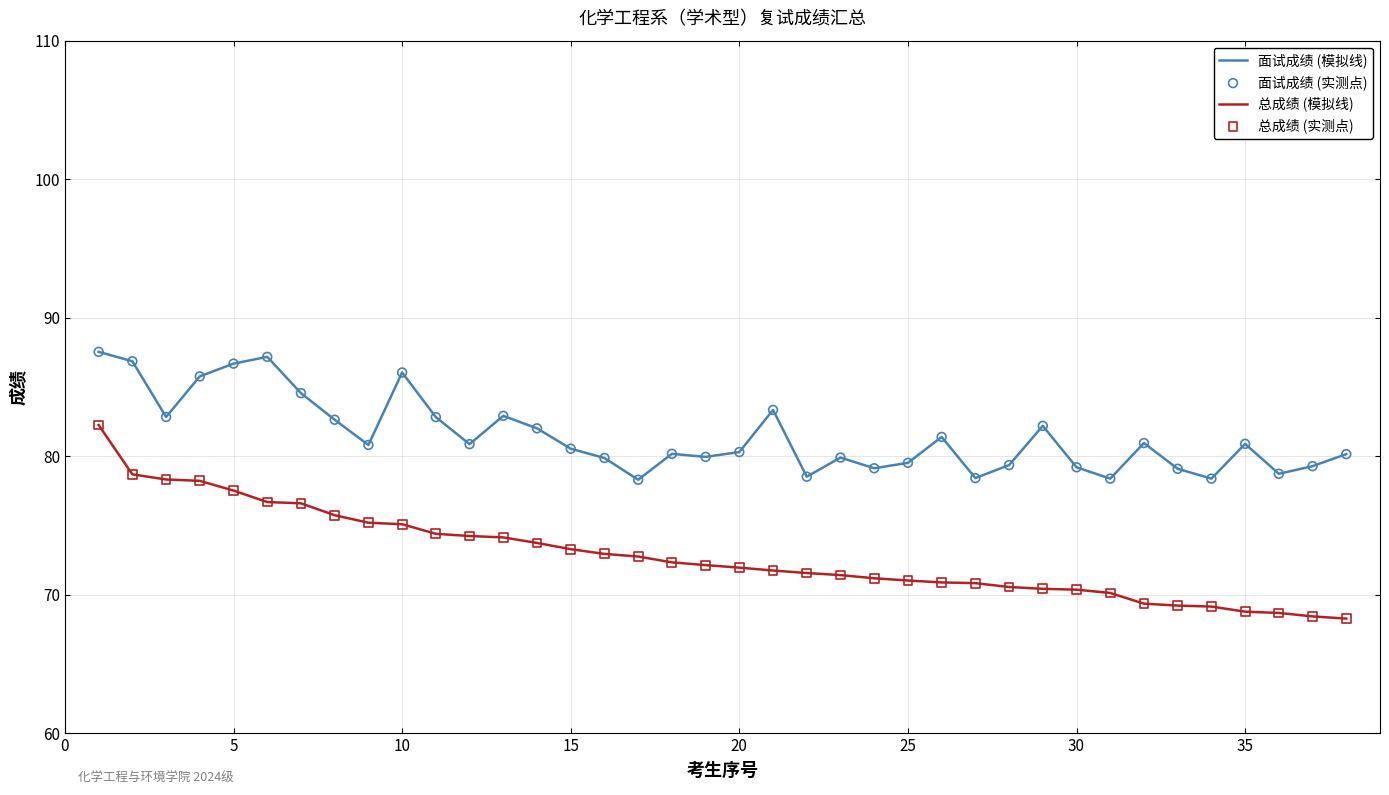

Which series has the largest range (max minus min)?

总成绩 (模拟线)